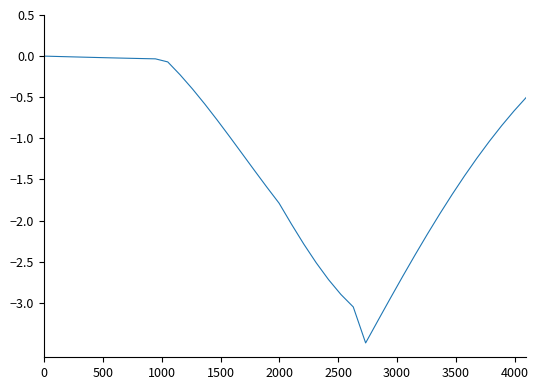

What is the minimum value shown in the chart?

-3.5